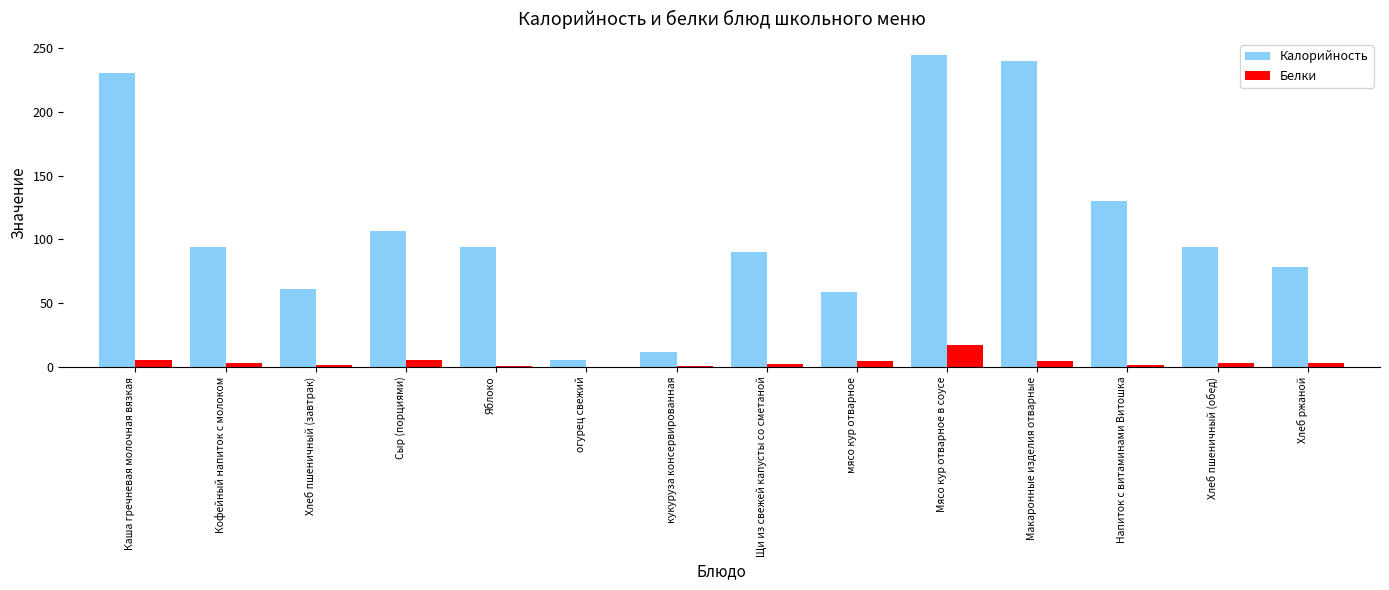

Between кукуруза консервированная and Макаронные изделия отварные, which series saw the biggest shift?

Калорийность